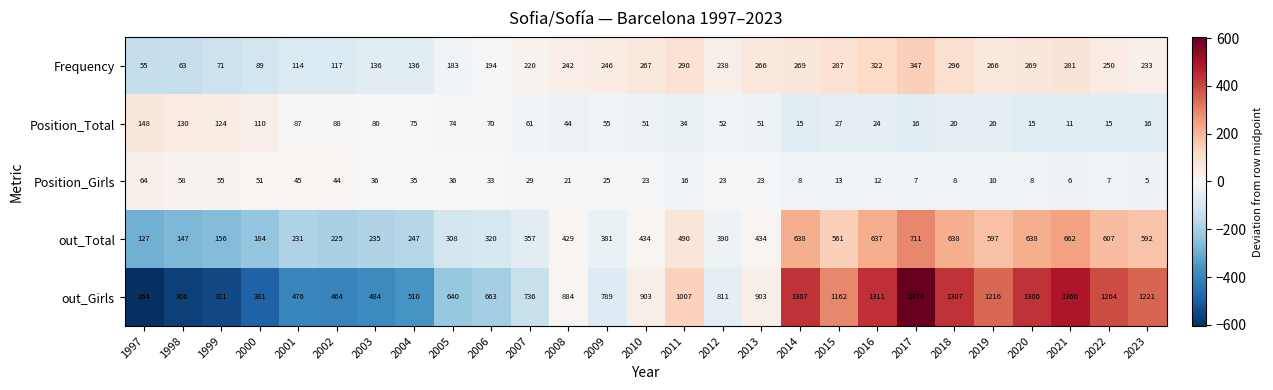

At which label does Position_Total reach its peak?

1997